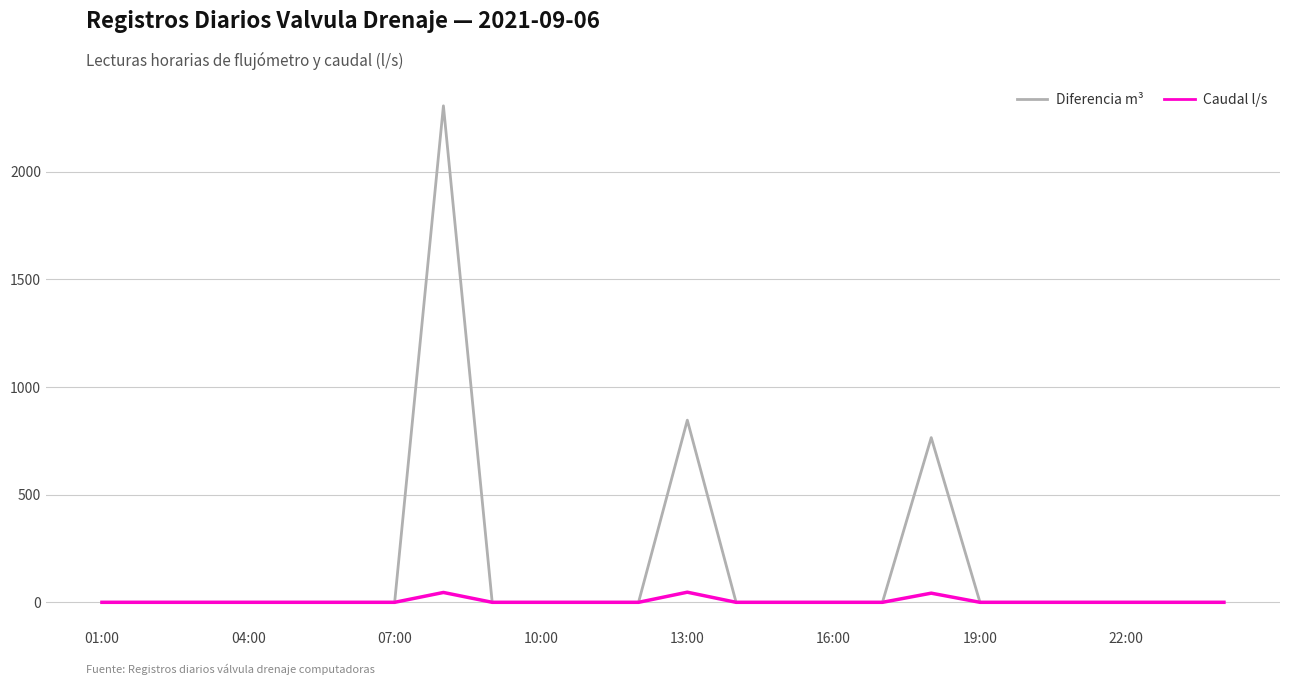

What is the sum of all Diferencia m³ values?

3917.0